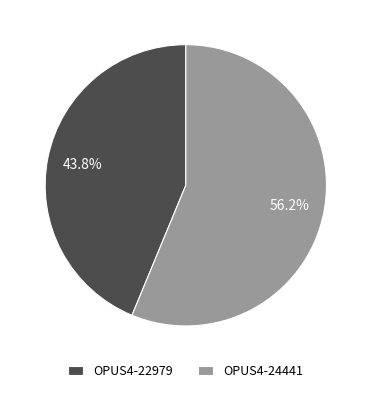

Count the number of slices in the pie.

2